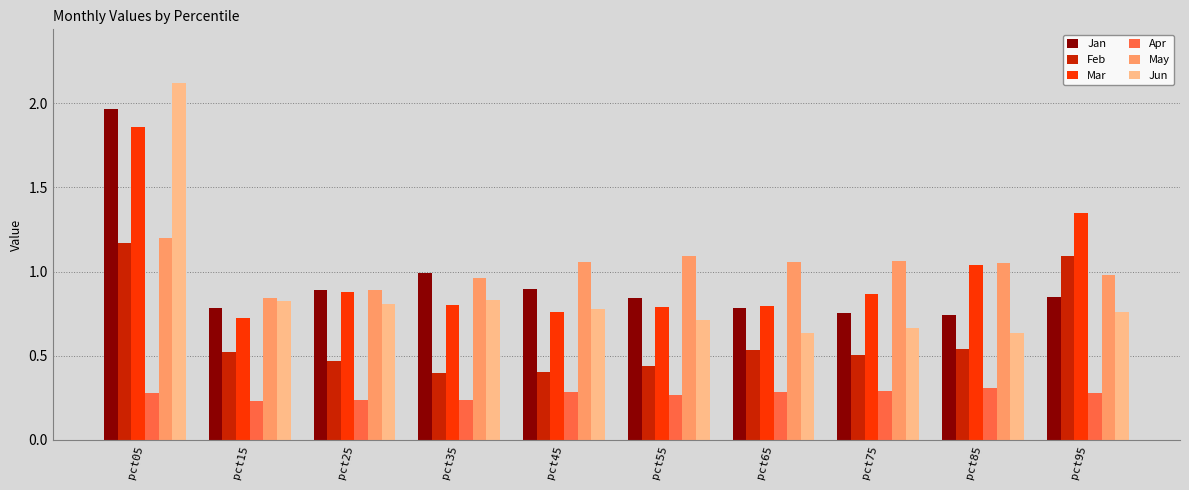

Are the bars horizontal?

No